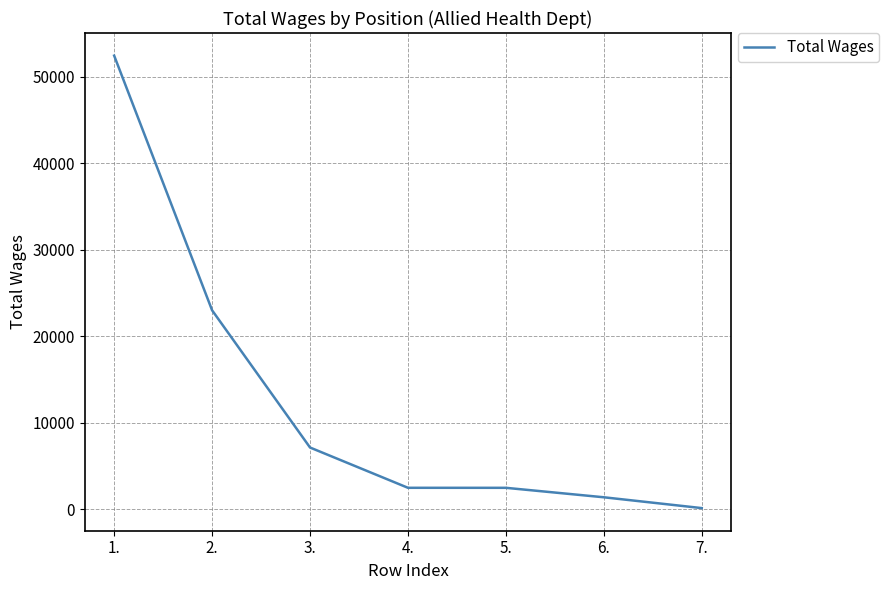

What position from the left is 5.?

5